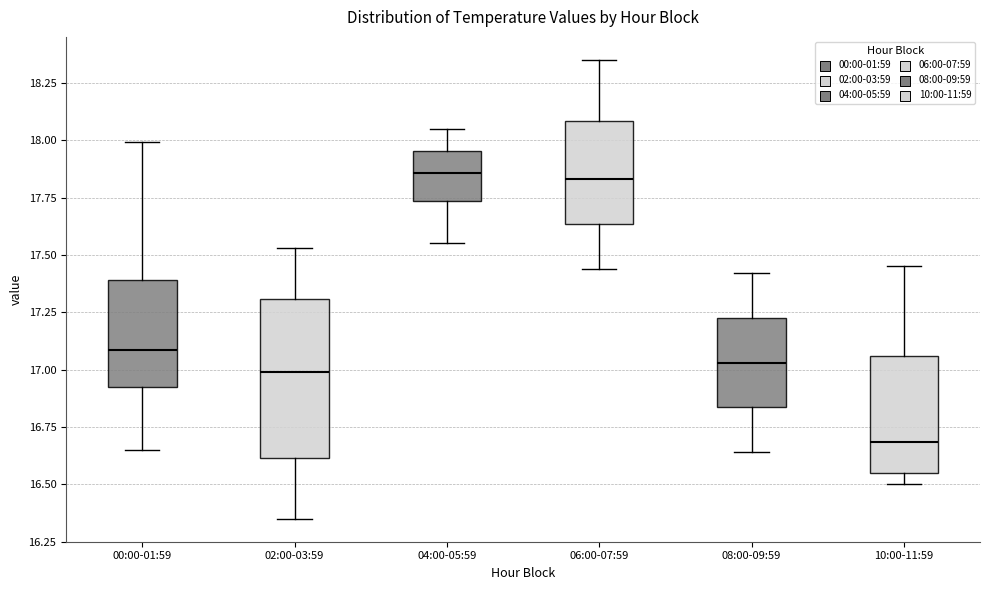

Which box has the lowest median line?

10:00-11:59